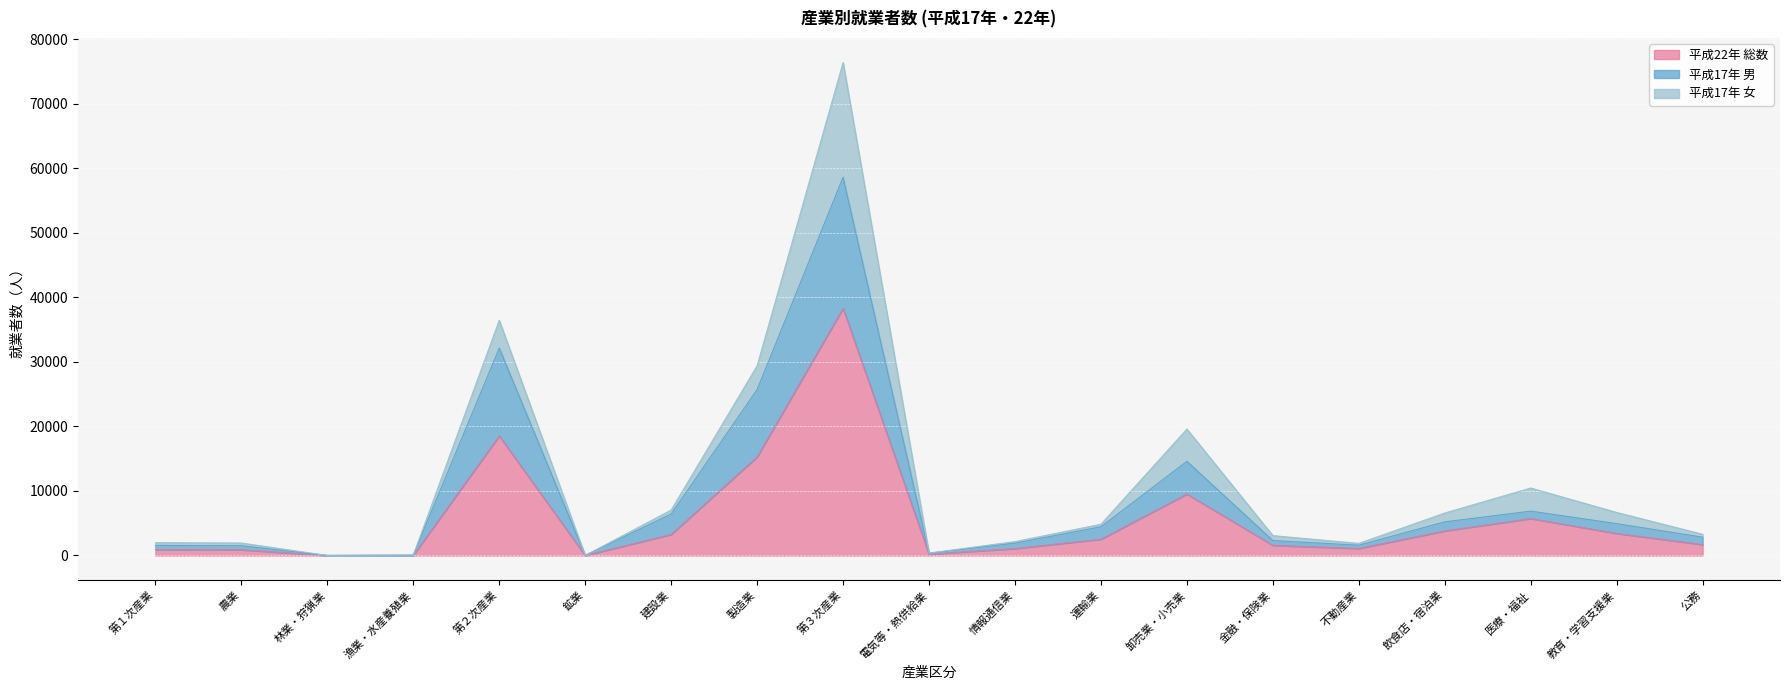

At which category is the sum across all series the highest?

第３次産業